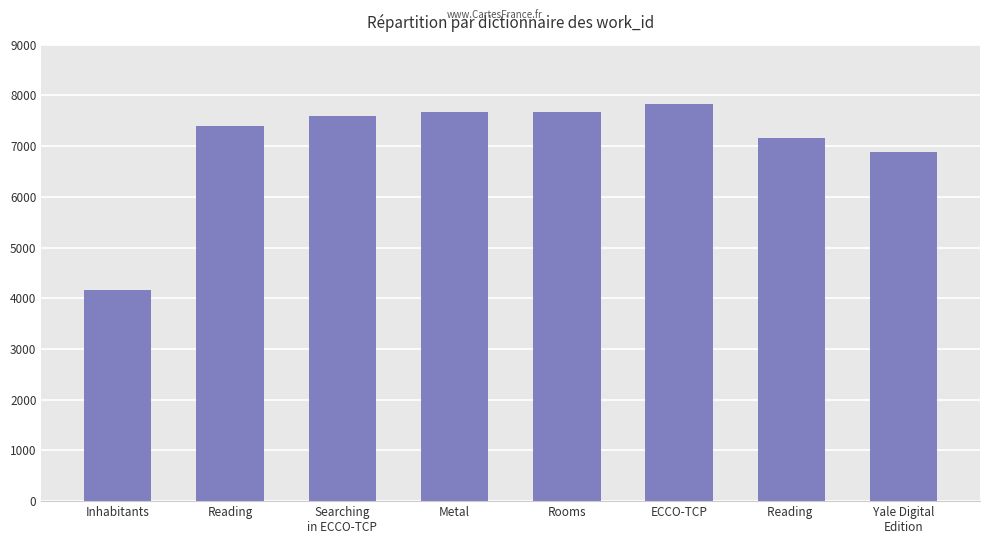

What is the ratio of the value at Reading to the value at Inhabitants?

1.8